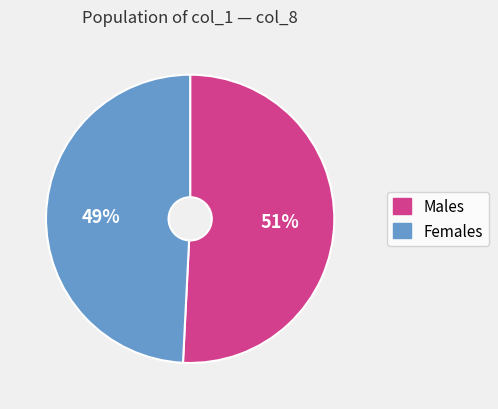

To the nearest percent, what is the average slice percentage?

50%